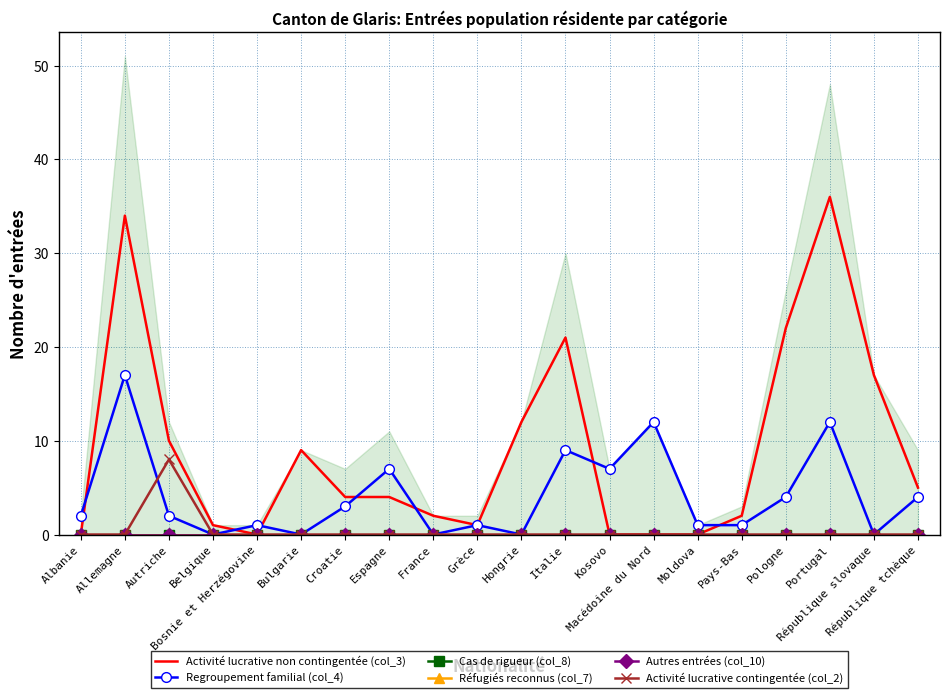

How many values in Regroupement familial (col_4) are above zero?

15